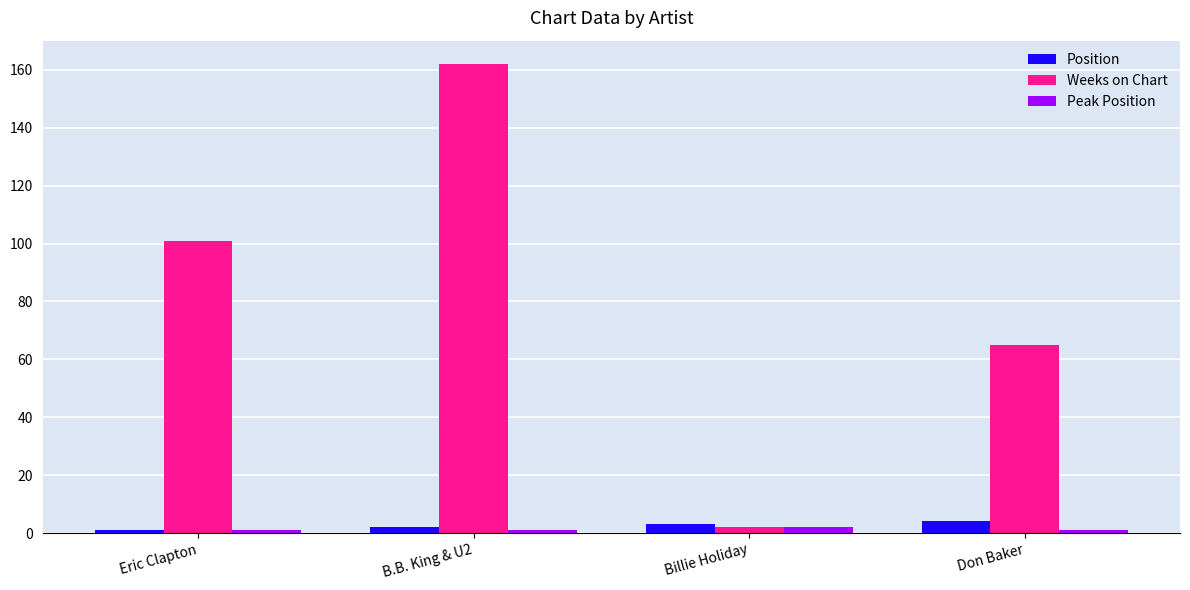

What is the sum of all Peak Position values?

5